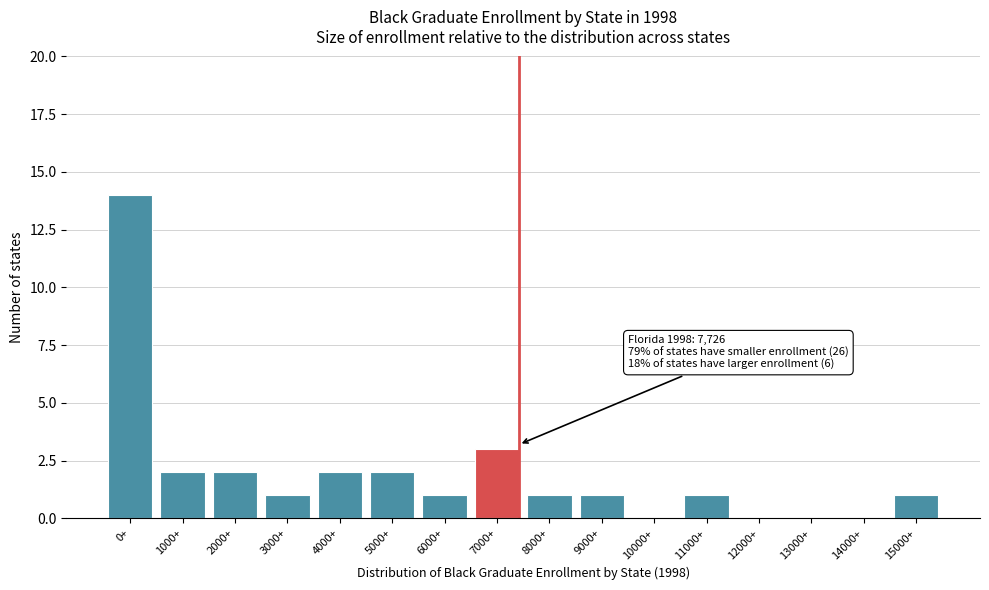

Reading left to right, extract all data points from this chart.

0+=14	1000+=2	2000+=2	3000+=1	4000+=2	5000+=2	6000+=1	7000+=3	8000+=1	9000+=1	10000+=0	11000+=1	12000+=0	13000+=0	14000+=0	15000+=1